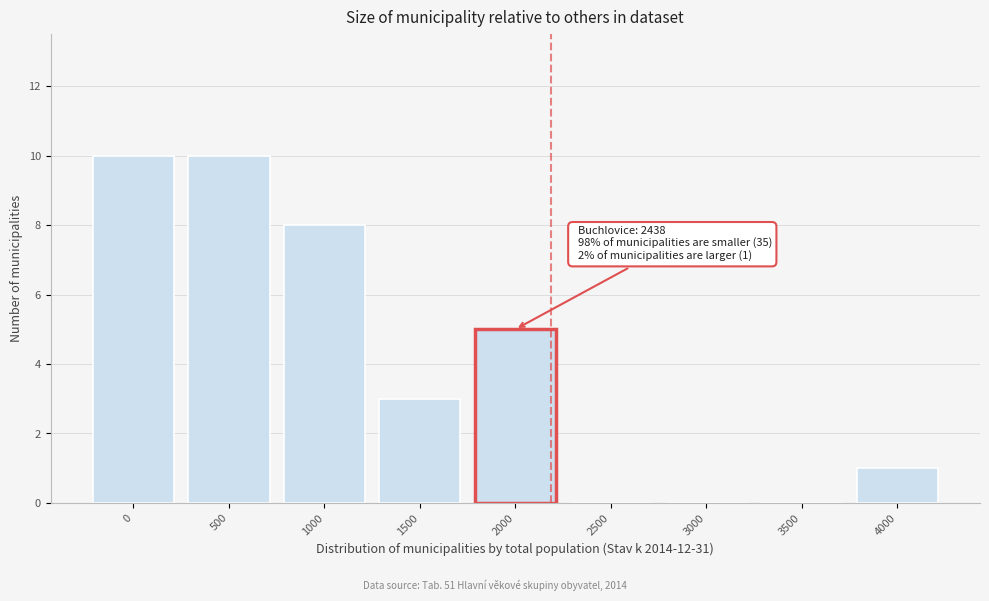

Reading left to right, what are all the values shown in this chart?

0=10	500=10	1000=8	1500=3	2000=5	2500=0	3000=0	3500=0	4000=1